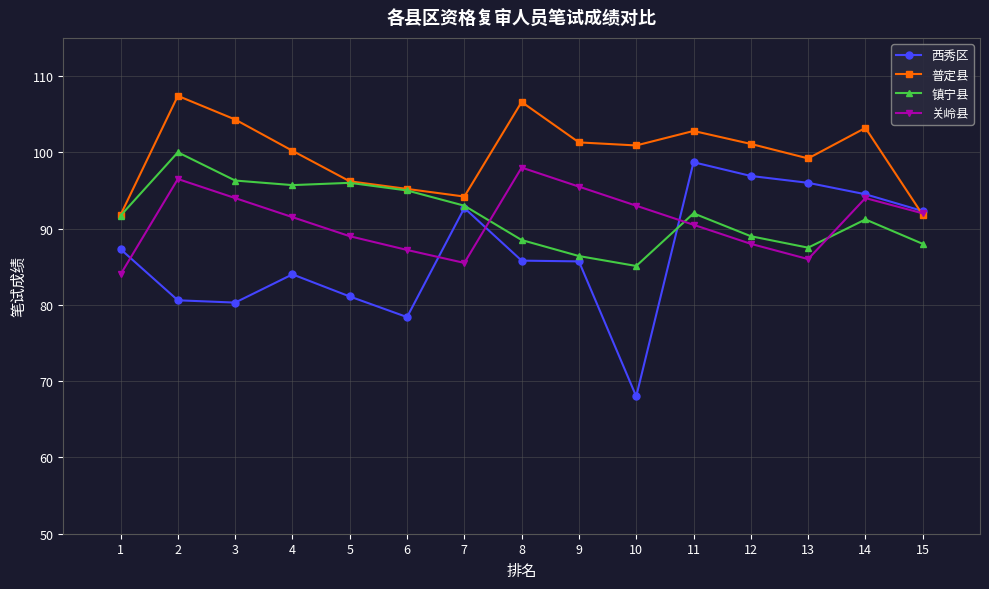

True or false: 西秀区 has a value of 80.6 at 2.

True